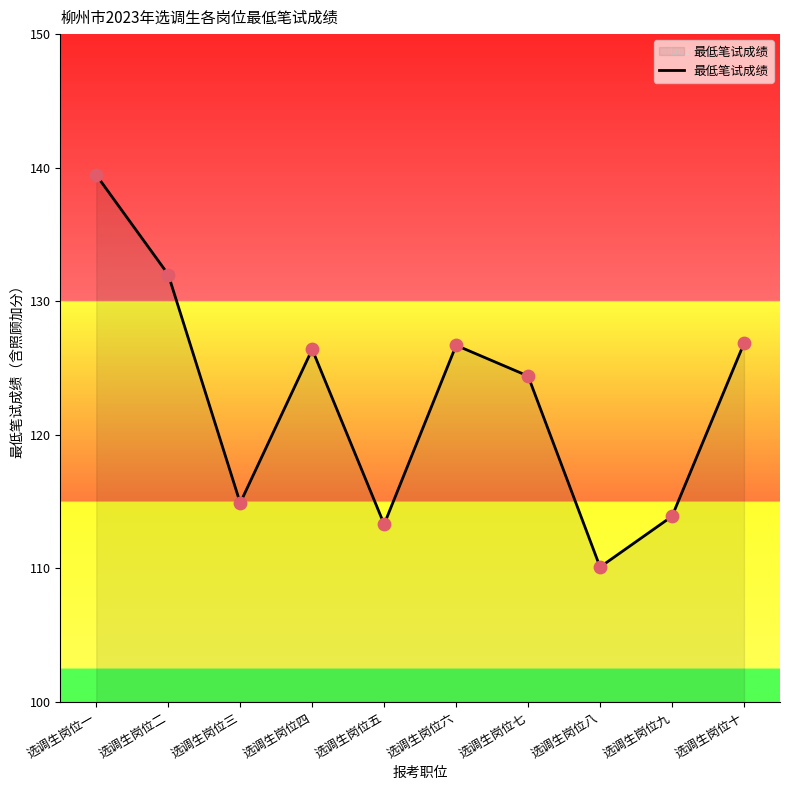

What is the change in value from 选调生岗位七 to 选调生岗位八?

-14.3